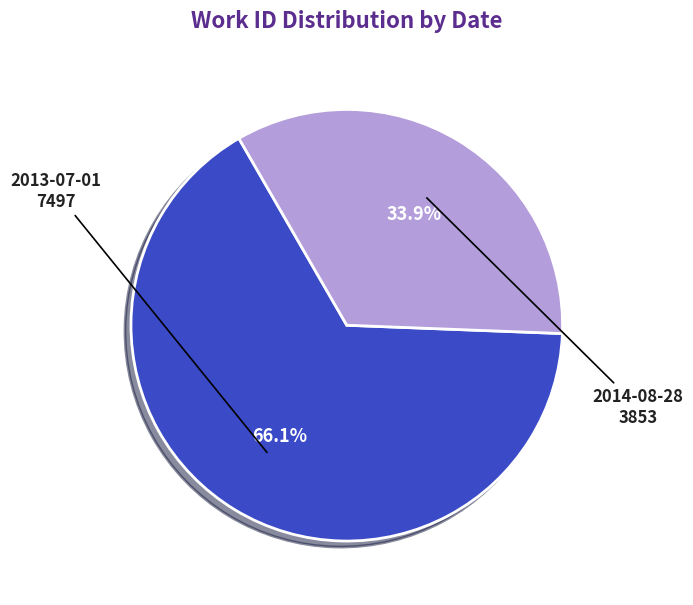

Rank the categories by value from highest to lowest.

2013-07-01, 2014-08-28